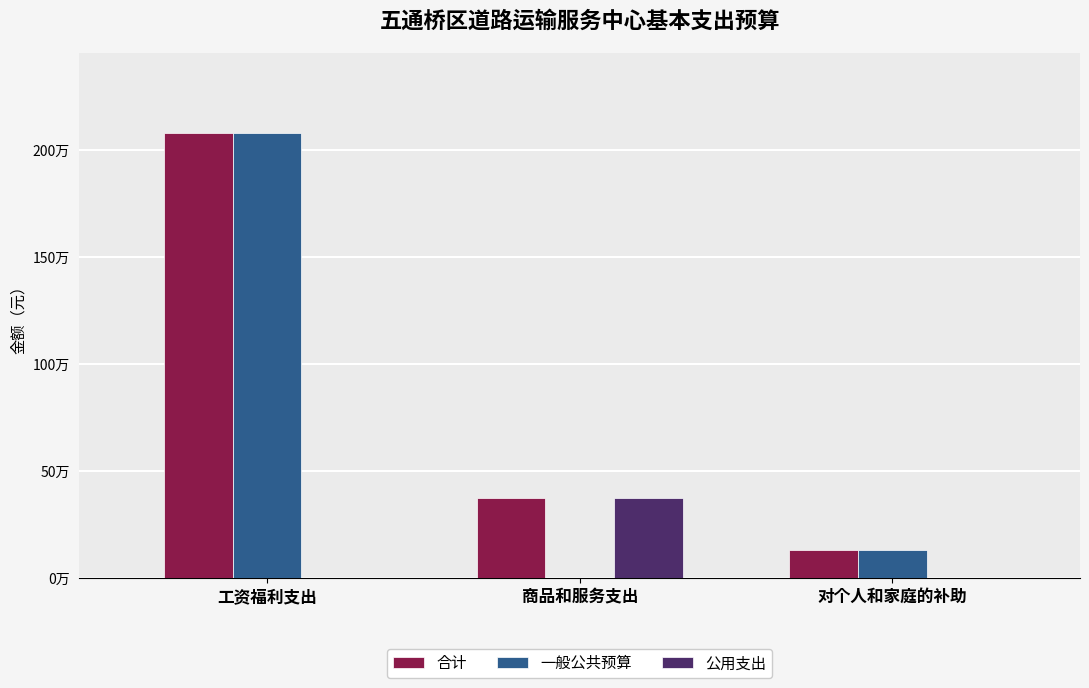

Where is 合计 nearest to the value 1106716?

商品和服务支出